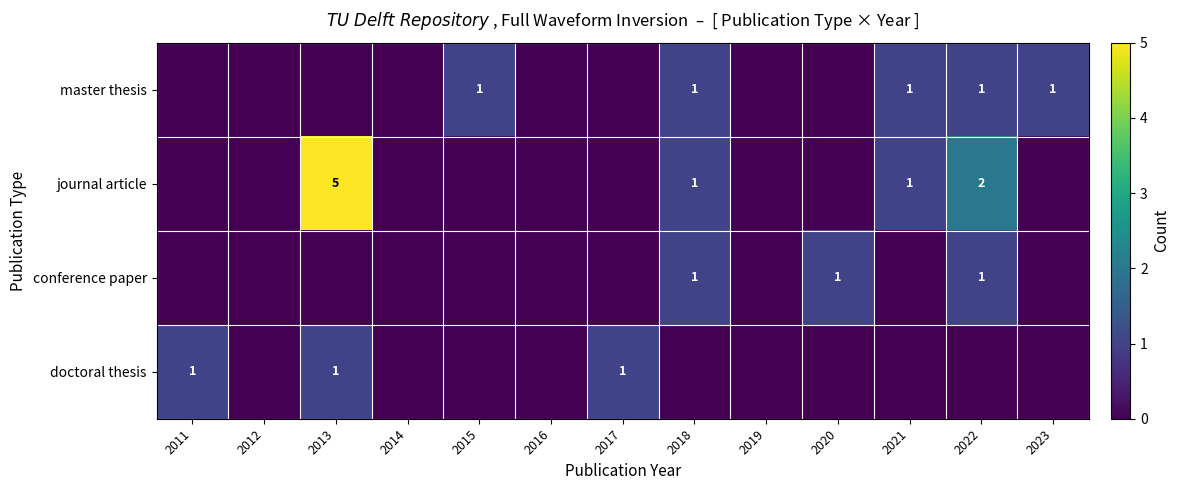

How many positive values does the doctoral thesis series have?

3